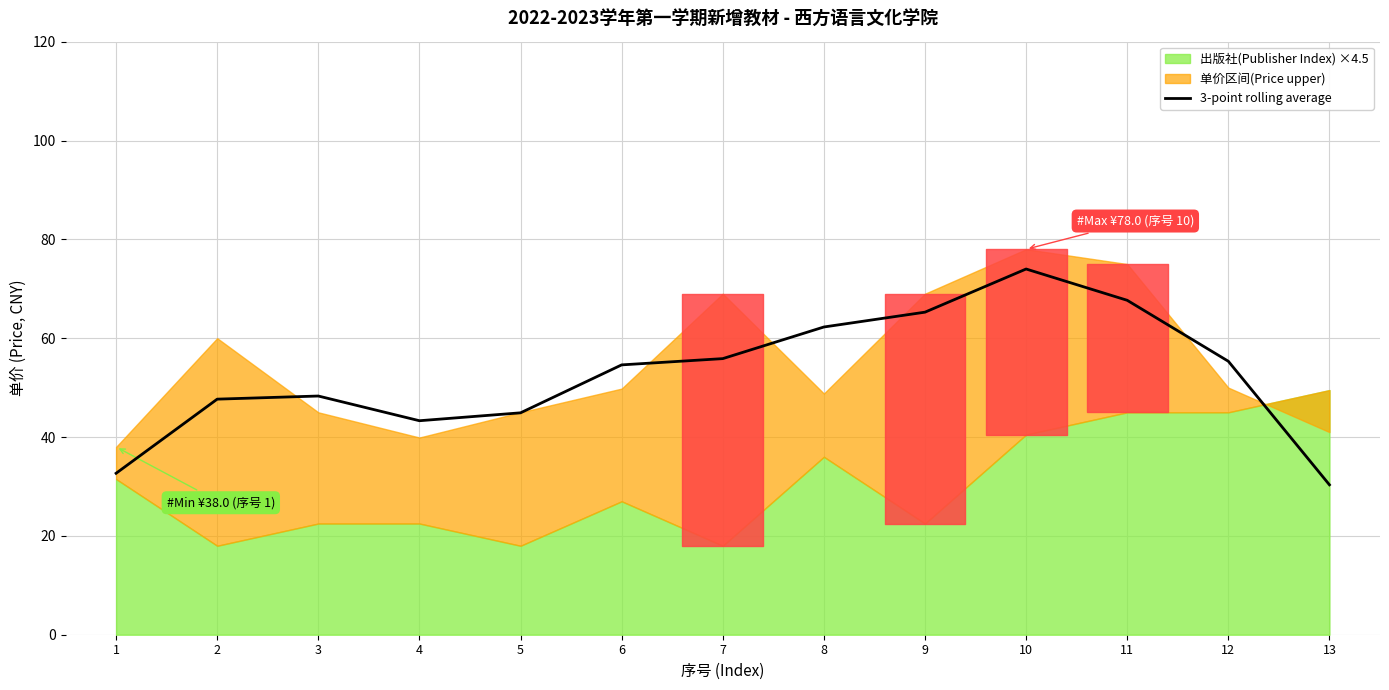

What is the average value?

52.5